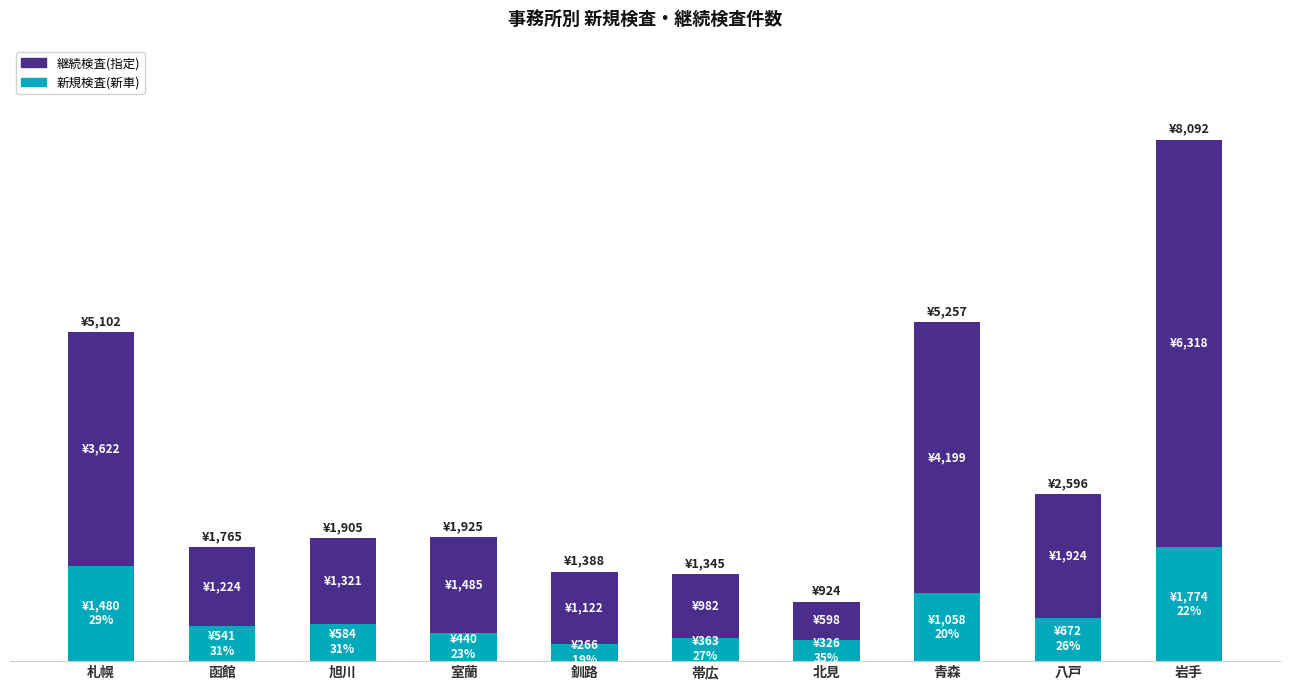

Does the chart contain stacked bars?

Yes